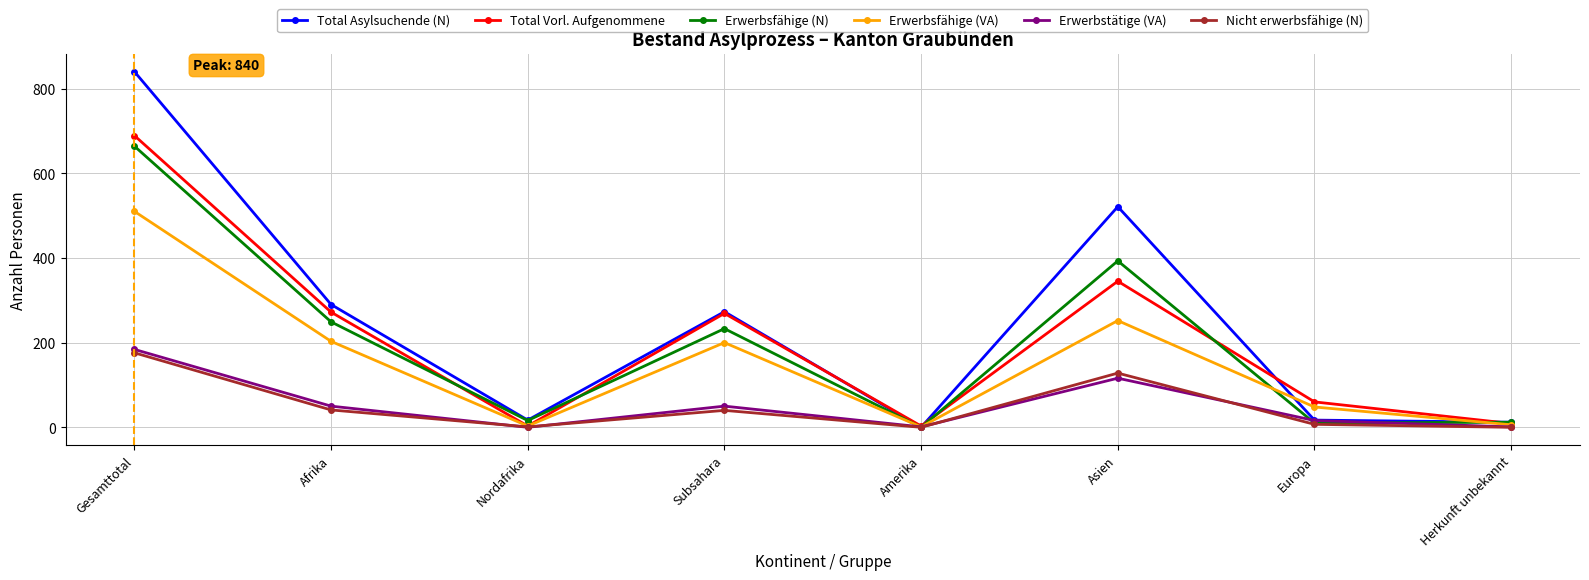

What is the difference between the highest and lowest values at Afrika?

249